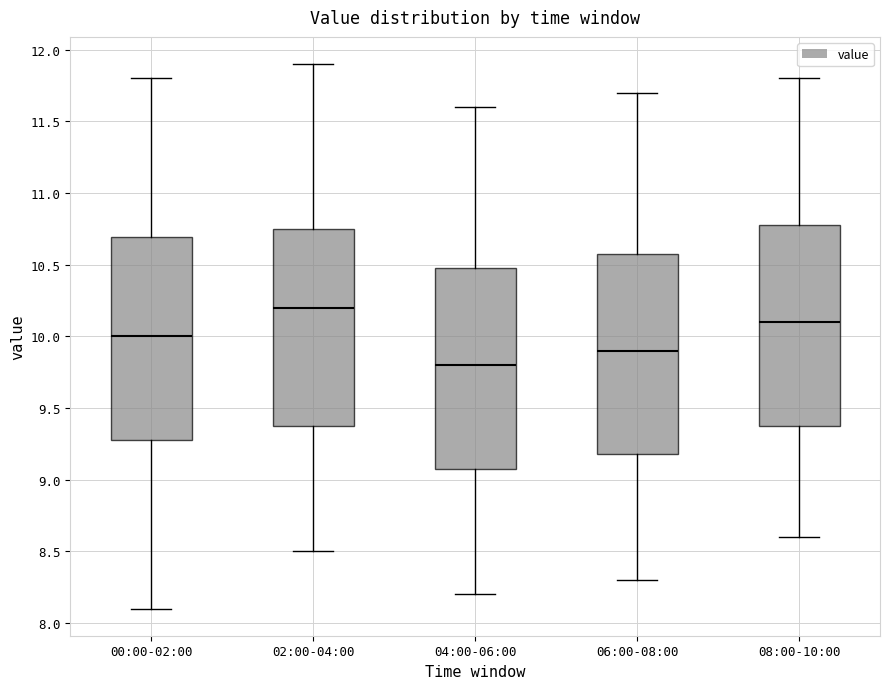

Where does the lower whisker of the box for 02:00-04:00 end on the y-axis? The values are not printed on the chart, so give them approximately, as read against the axis.

8.50